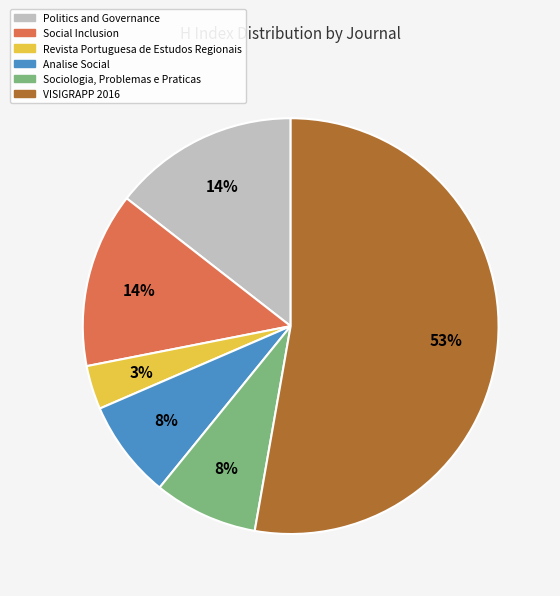

True or false: Sociologia, Problemas e Praticas accounts for 8% of the total.

True